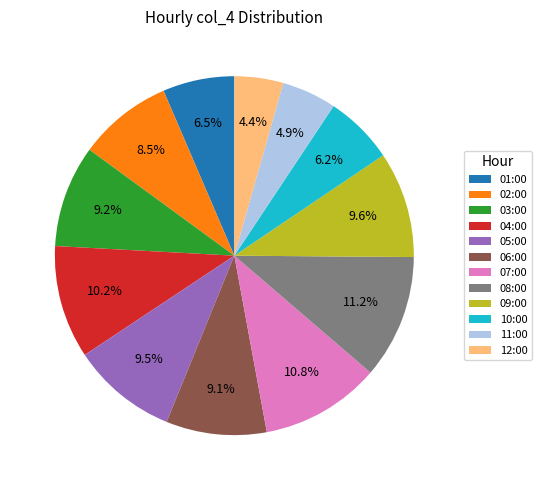

To the nearest percent, what percentage of the pie is 04:00?

10%